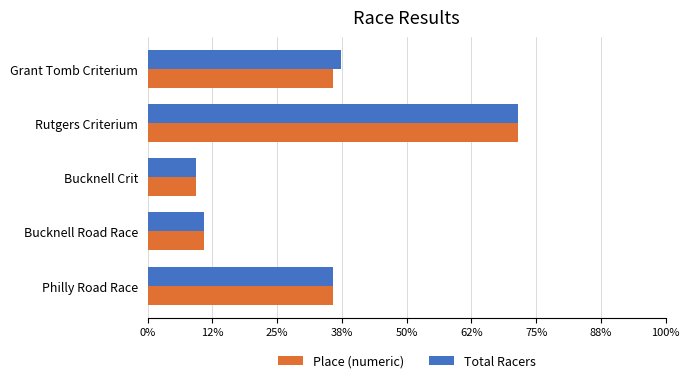

What are all the series names shown in the legend?

Place (numeric), Total Racers